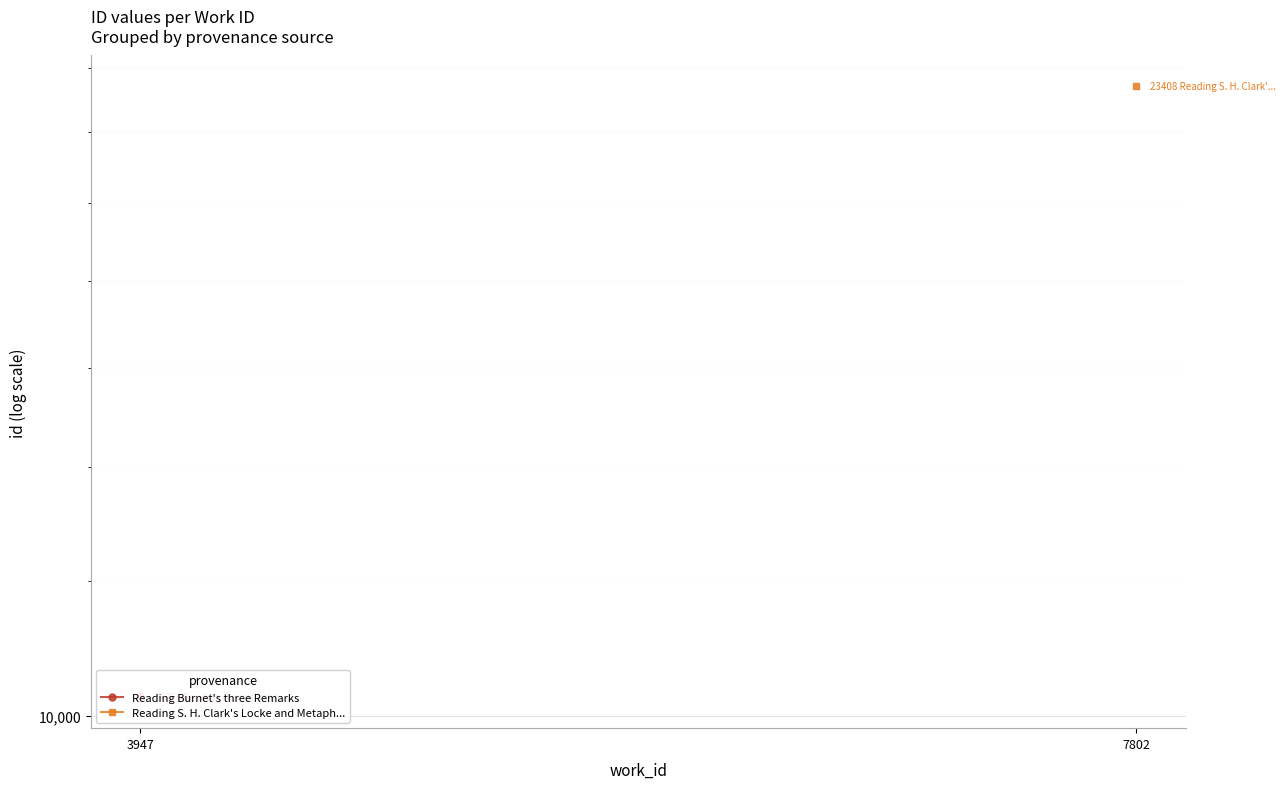

What value does the data have at 3947?

10251